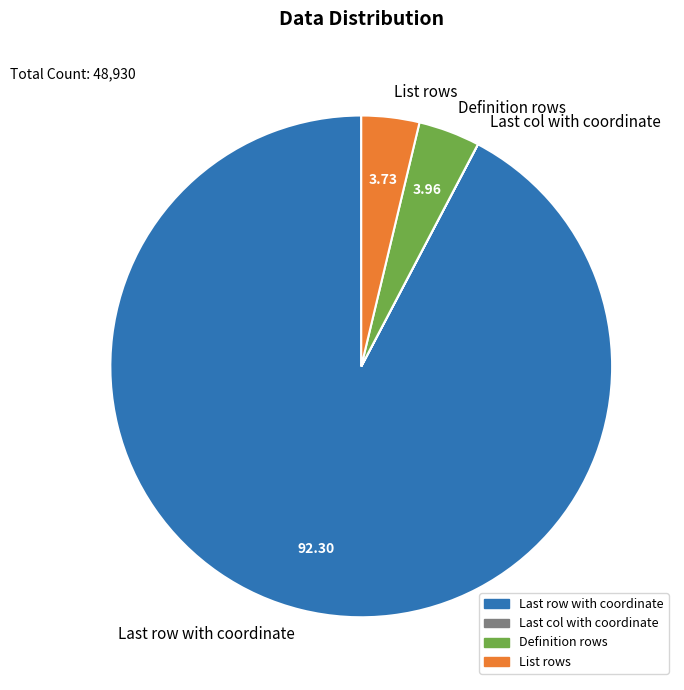

Which slice represents more than half of the pie?

Last row with coordinate